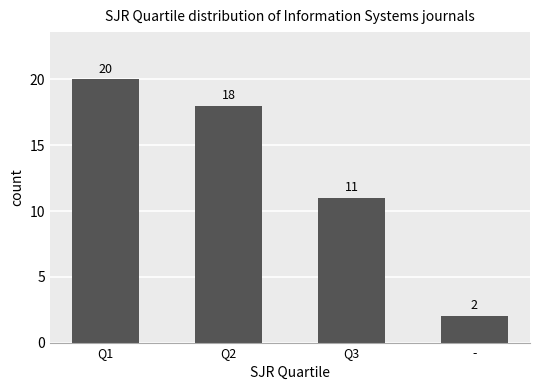

How many values are below 18?

2